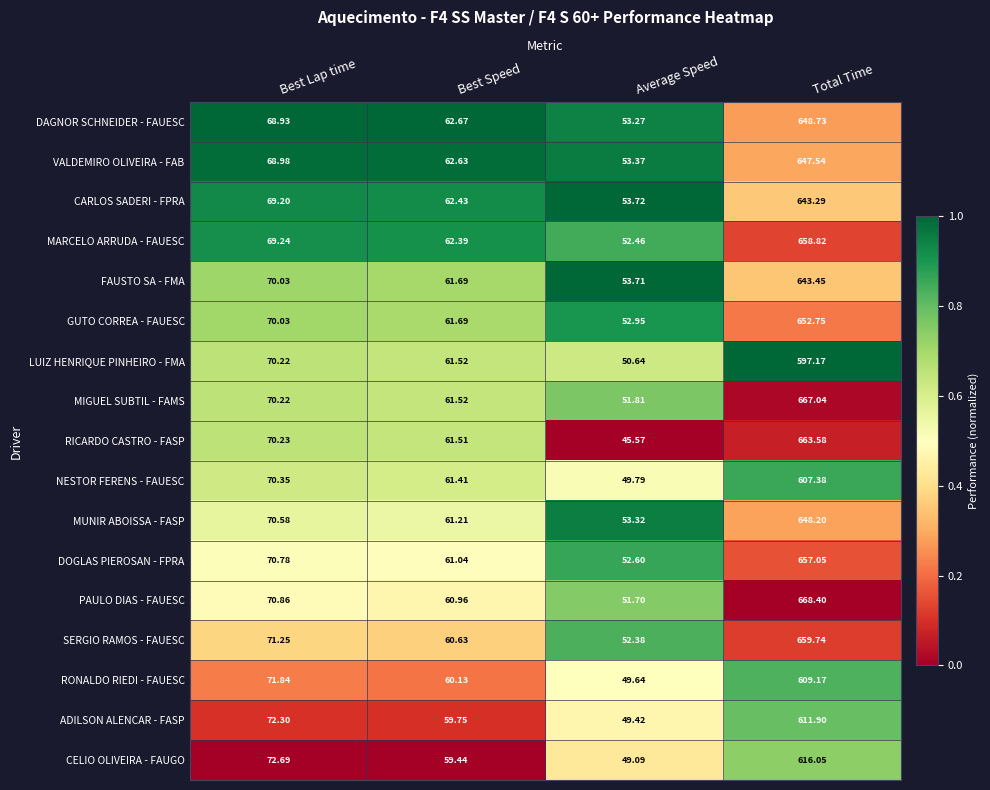

Which series has the largest total across all categories?

PAULO DIAS - FAUESC